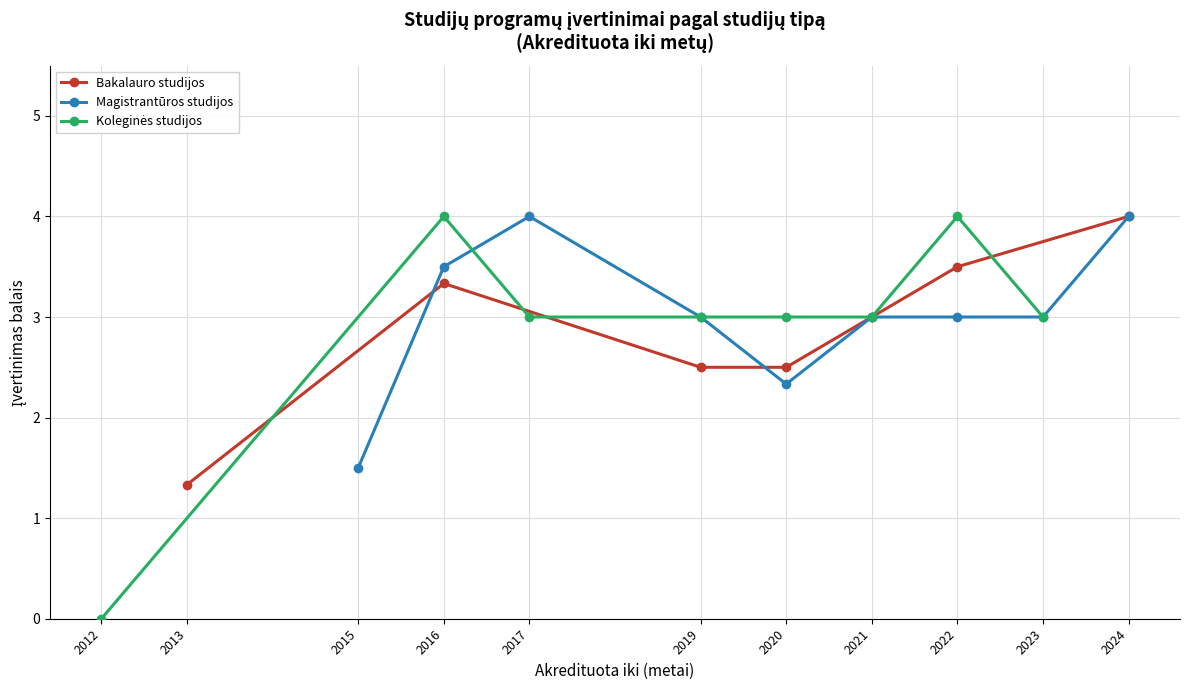

How many interior local valleys does the Koleginės studijos series have?

2